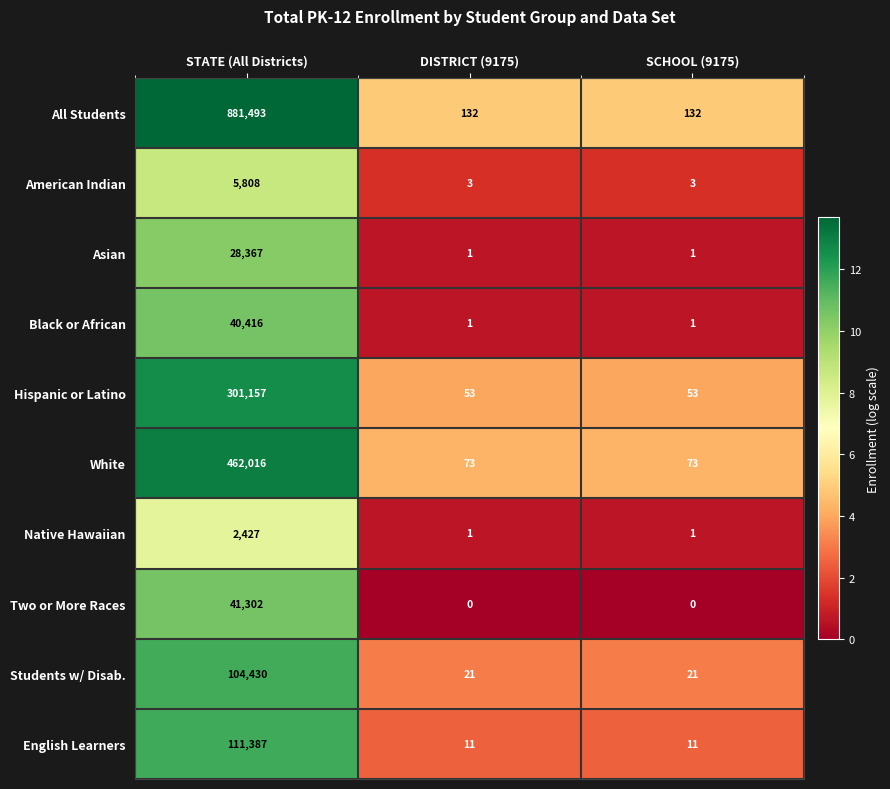

Rank the series by their maximum value, from lowest to highest.

Native Hawaiian, American Indian, Asian, Black or African, Two or More Races, Students w/ Disab., English Learners, Hispanic or Latino, White, All Students